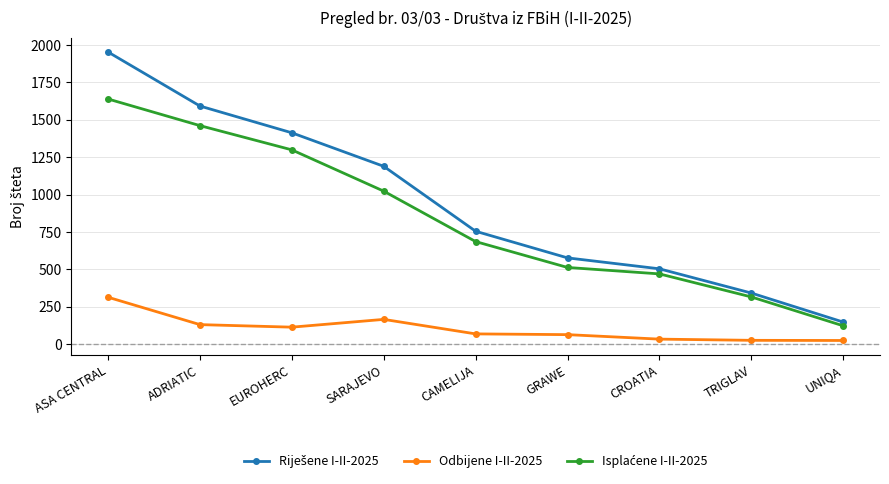

True or false: Odbijene I-II-2025 has a value of 145 at ASA CENTRAL.

False